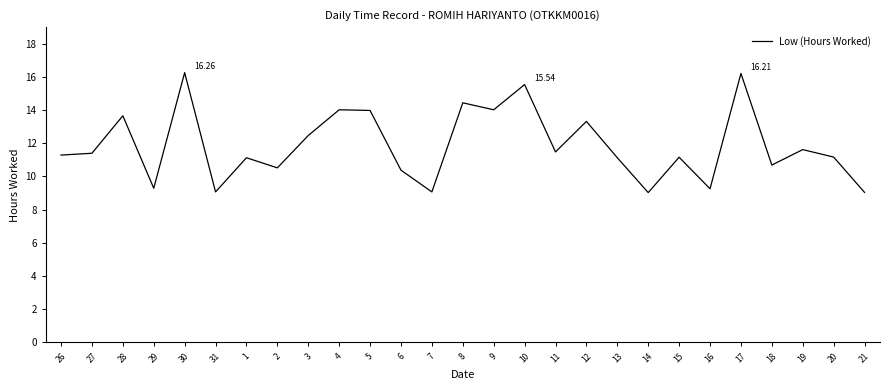

What is the difference between the values at 27 and 8?

3.0